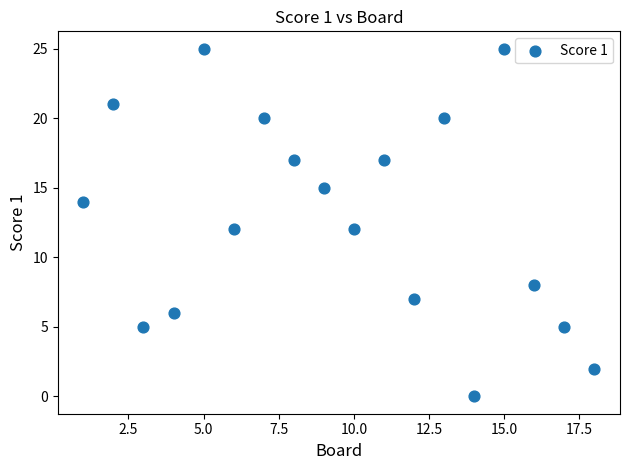

What is the range of X values (max minus min)?

17